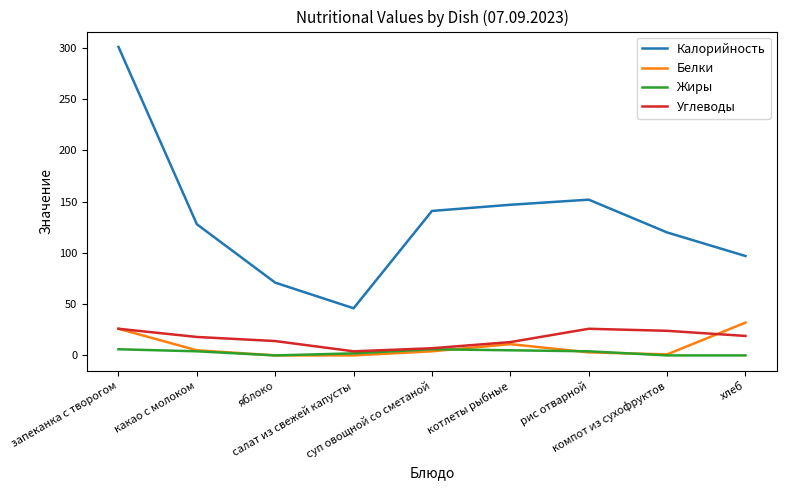

What is the sum of all Углеводы values?

151